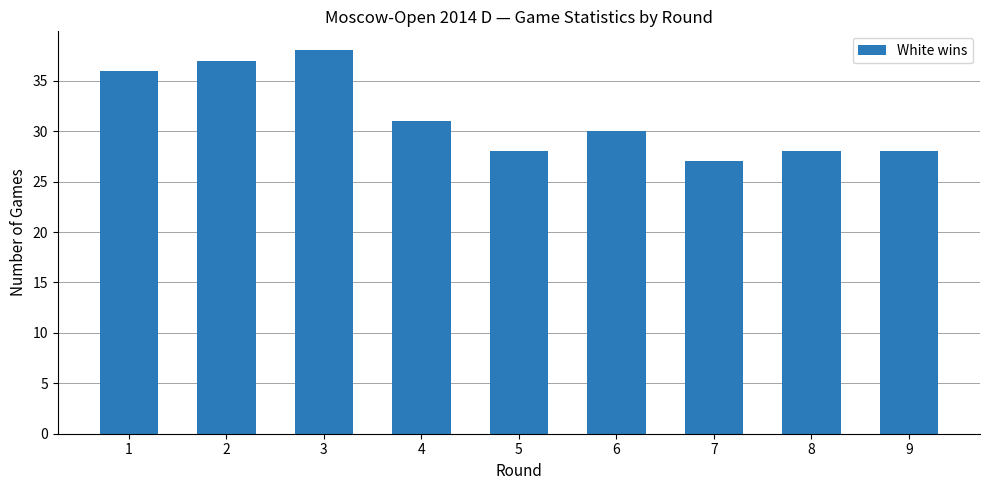

What is the value of the 8th bar from the left?

28